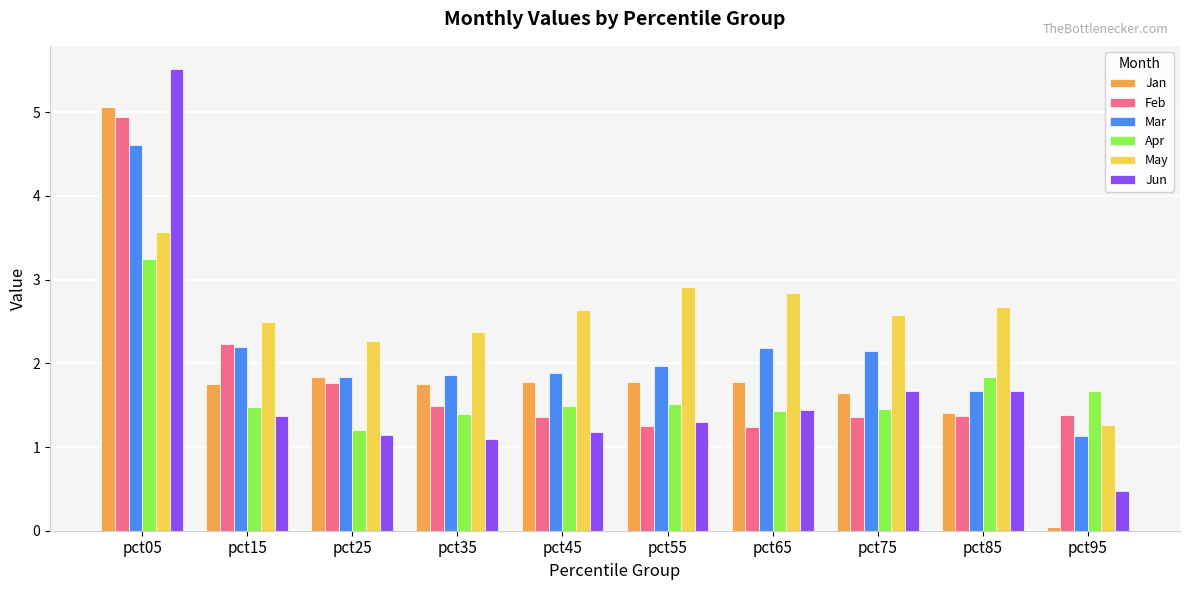

Is the value of May at pct75 greater than the value of Apr at pct55?

Yes